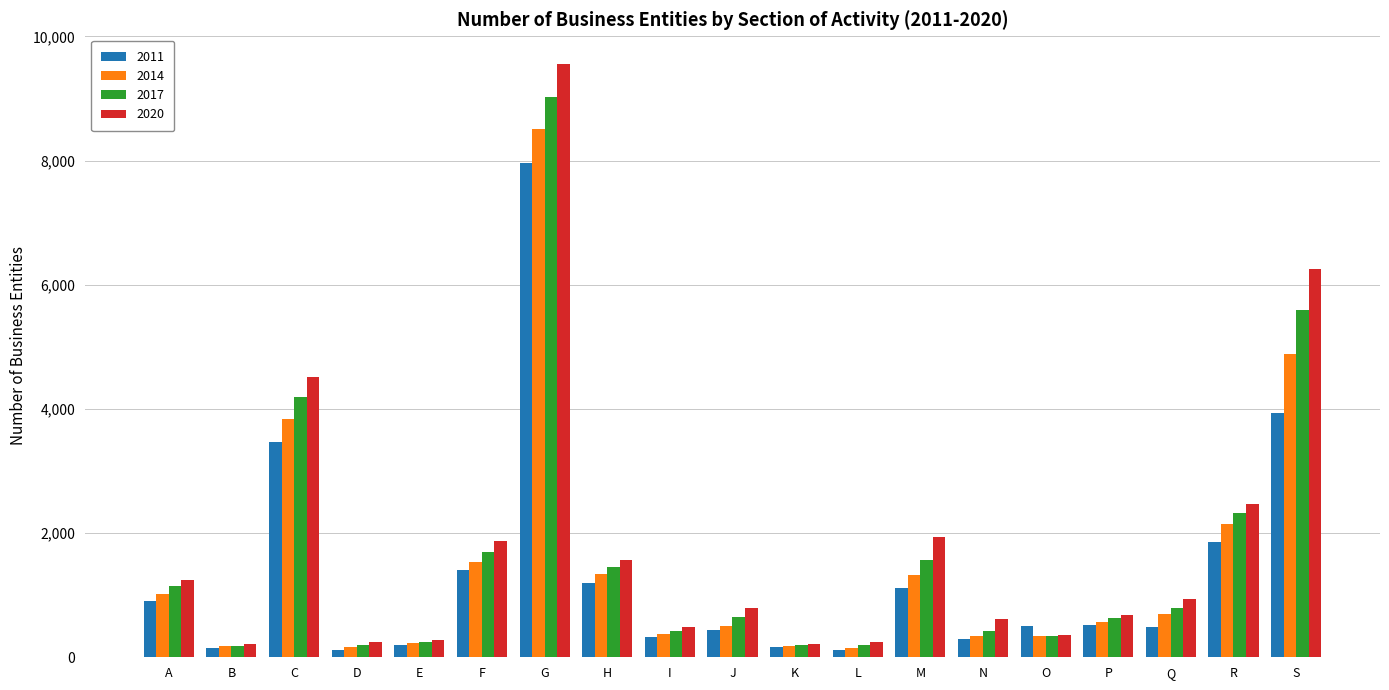

What are all the series names shown in the legend?

2011, 2014, 2017, 2020